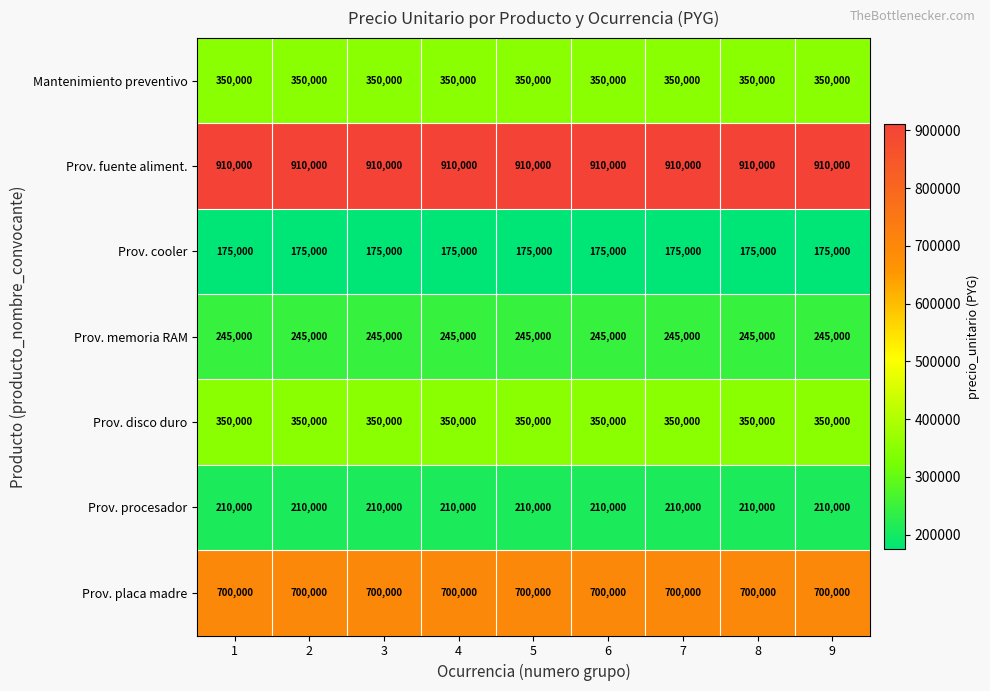

What is the spread (max minus min) of values at 5?

735000